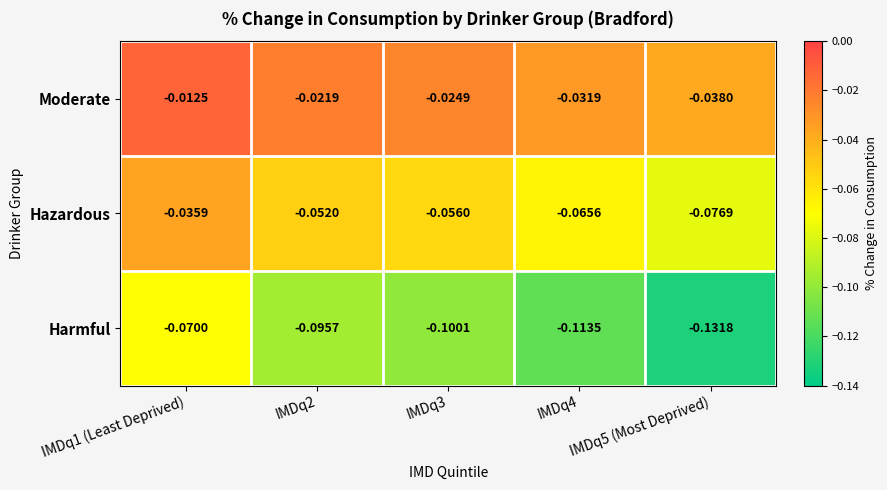

Which series has the largest range (max minus min)?

Harmful